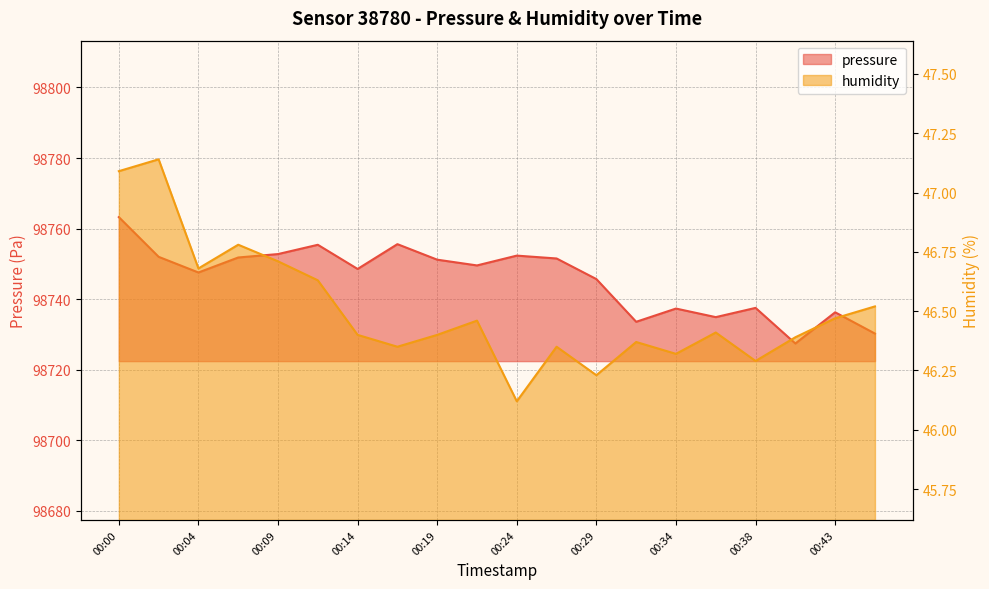

Where is pressure nearest to the value 98745?

00:29